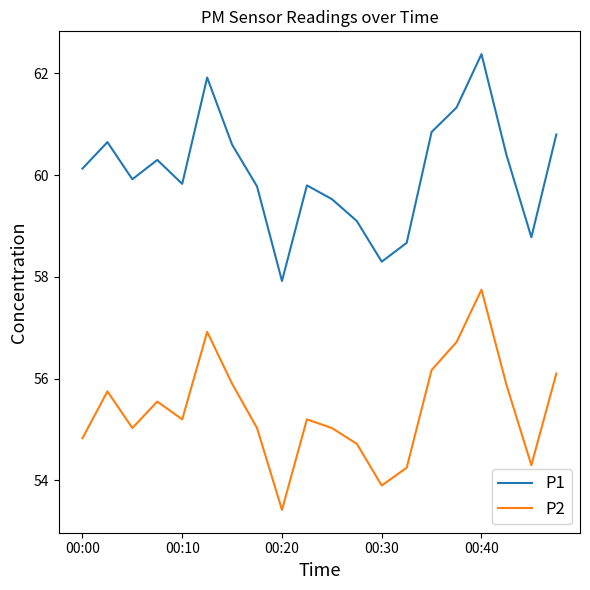

What is the difference between the maximum and minimum values in the P2 series?

4.3